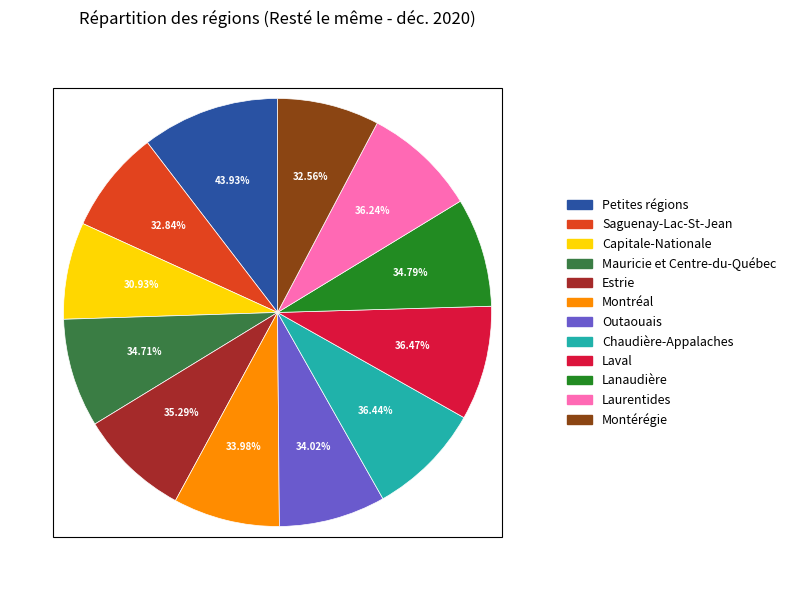

Which category has the smallest portion of the pie?

Capitale-Nationale